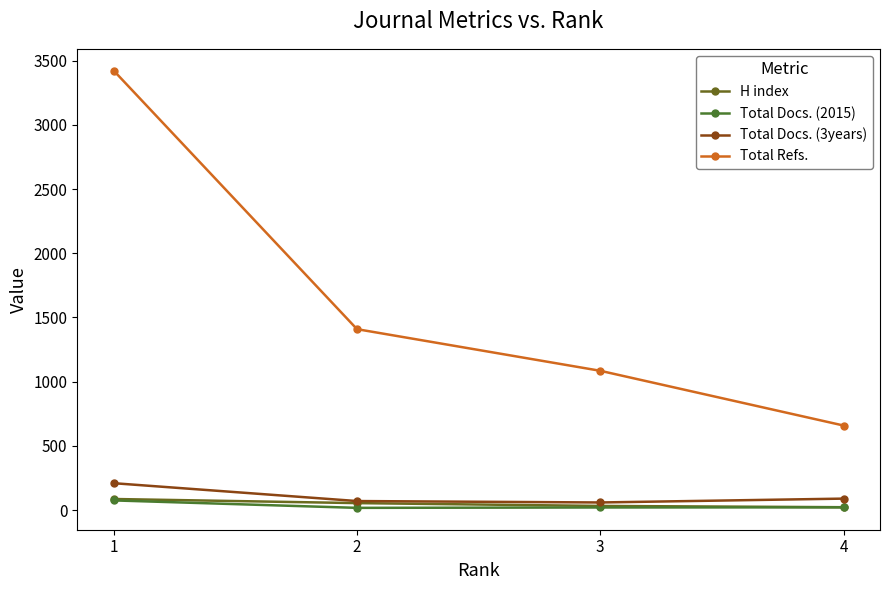

Where does the H index series first go above 55?

1